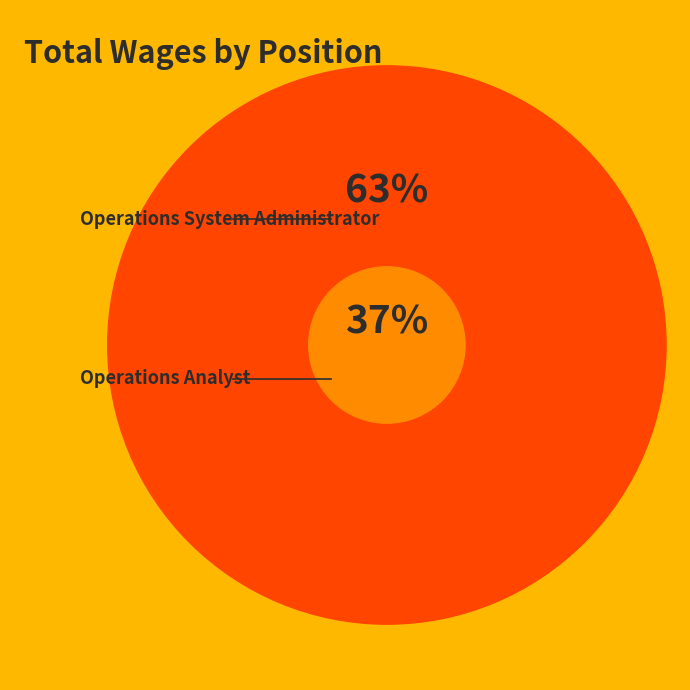

To the nearest percent, what percentage of the pie is Operations Analyst?

37%